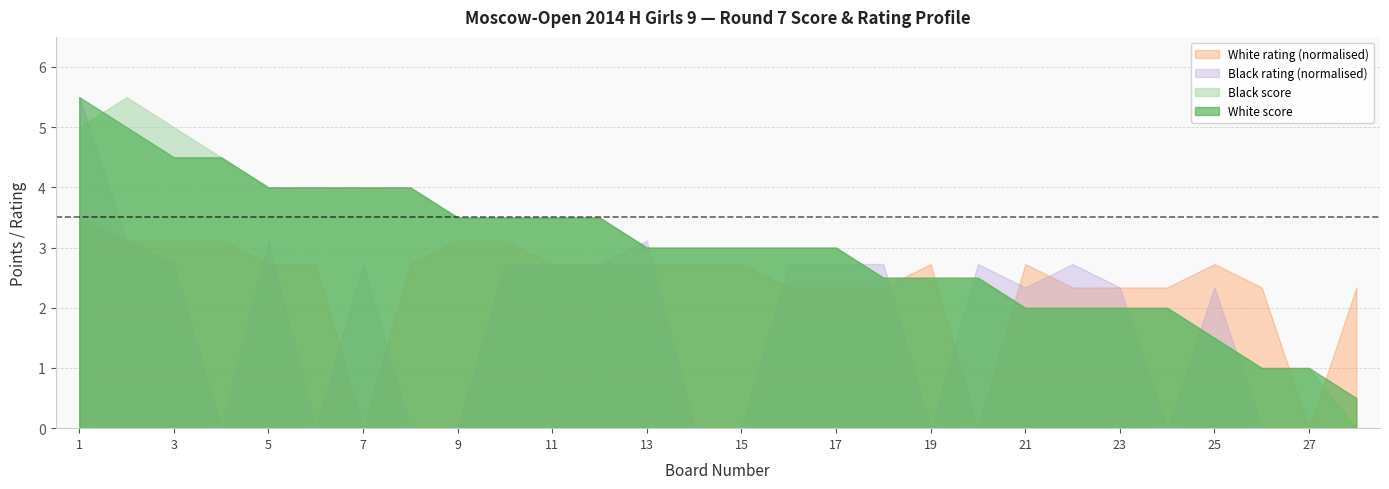

What is the difference between the highest and lowest values at 25?

1.2